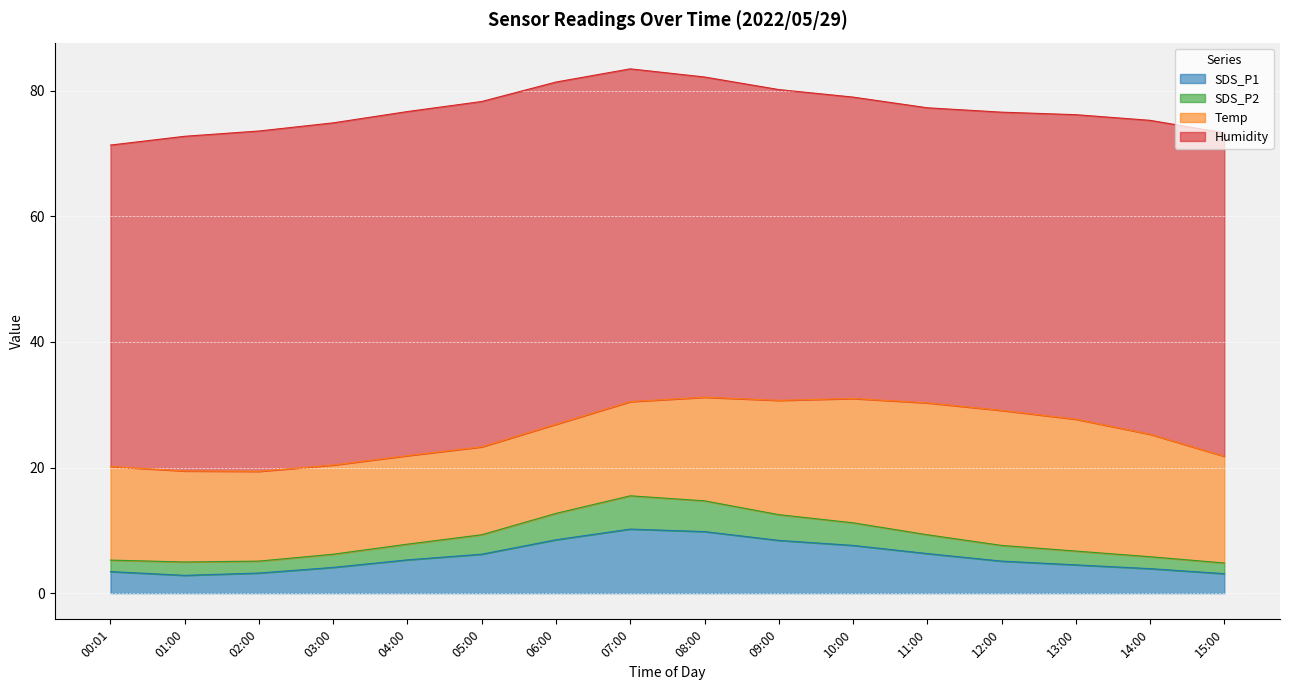

What is the total value across all series at 04:00?

76.7